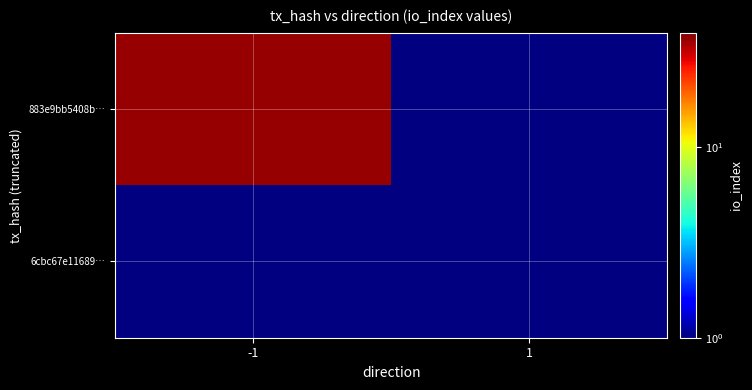

Rank the categories by 883e9bb5408b… value from lowest to highest.

-1, 1